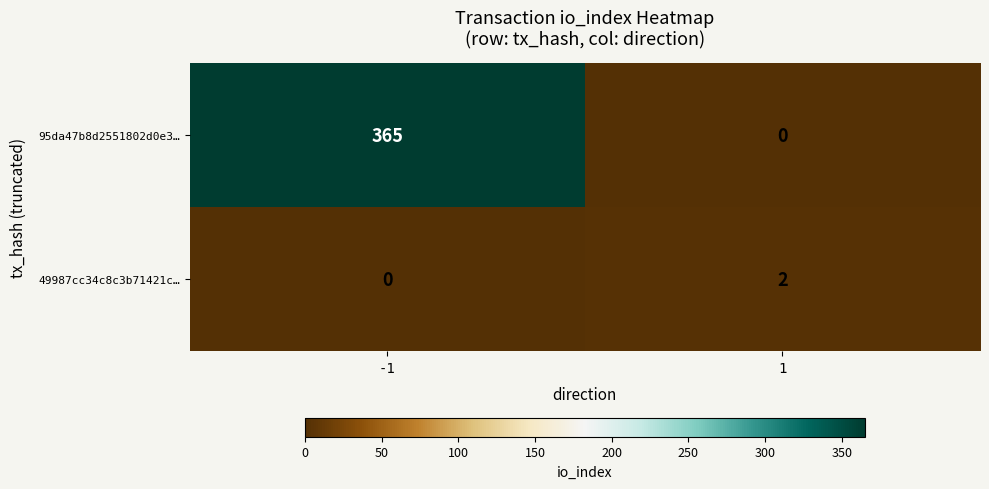

Is it true that 95da47b8d2551802d0e3… equals 365 at -1?

True